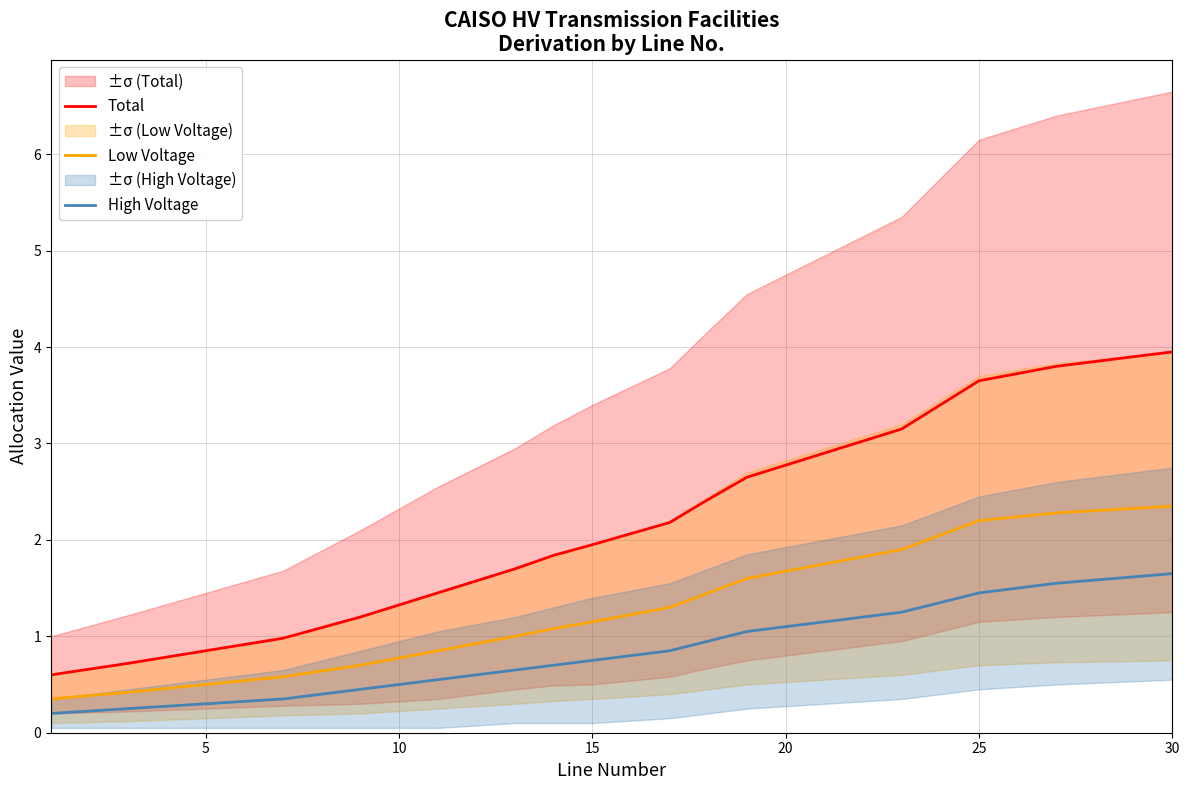

What is the highest value of the Total series?

4.0